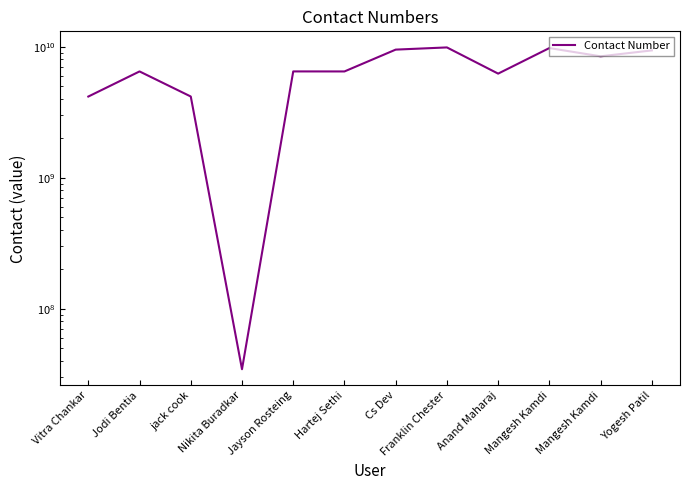

The chart shows a value of 6475220071 at Hartej Sethi. True or false?

True